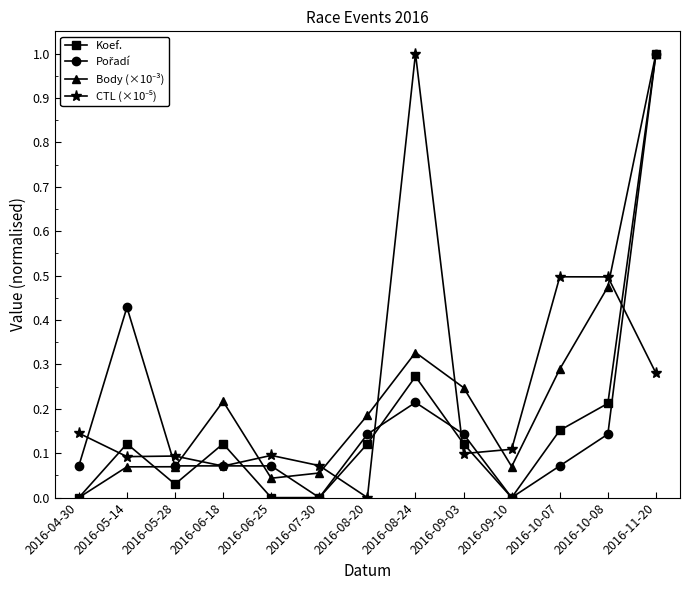

What is the maximum value shown in the chart?

1.0